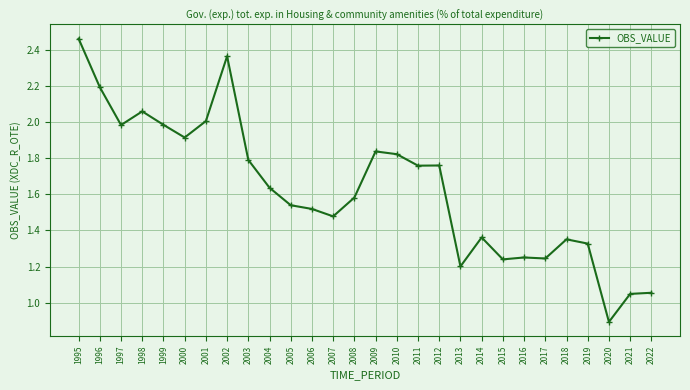

Where does the data first go above 1?

1995